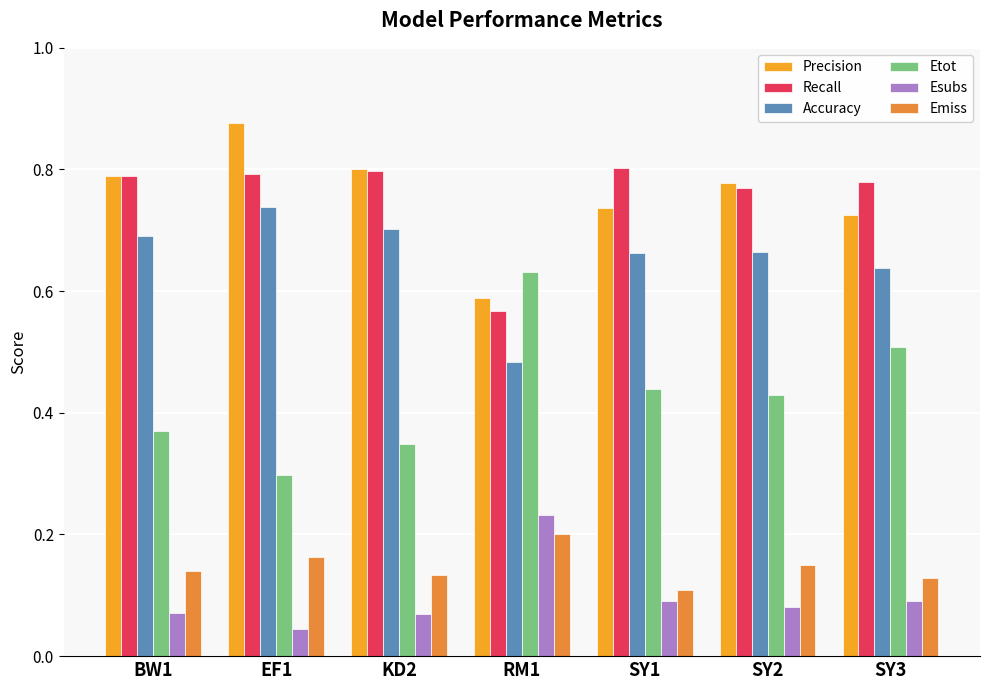

Count the number of data series in this chart.

6